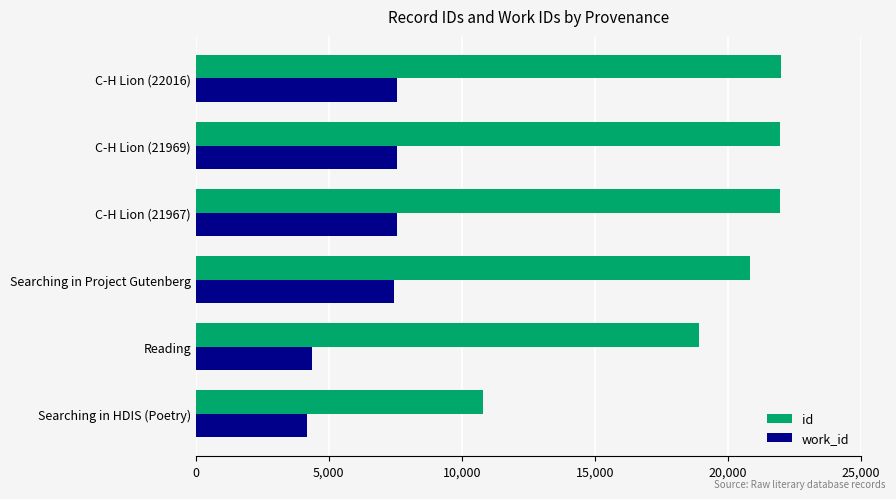

What is the highest value of the work_id series?

7565